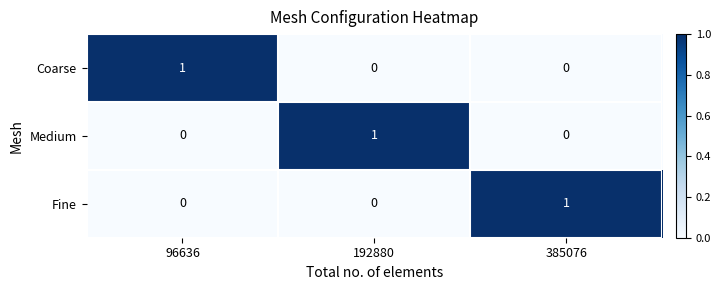

The value of Fine at 96636 is 0. True or false?

True